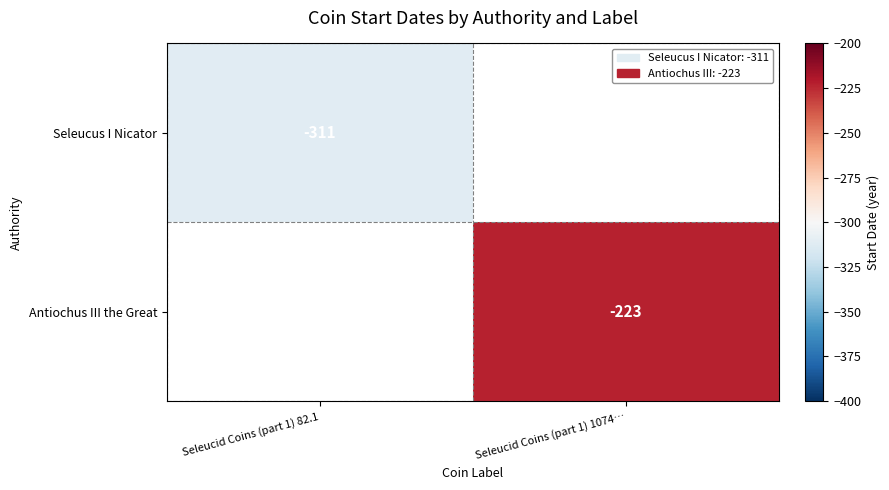

Is it true that Antiochus III the Great equals -223 at Seleucid Coins (part 1) 1074…?

True